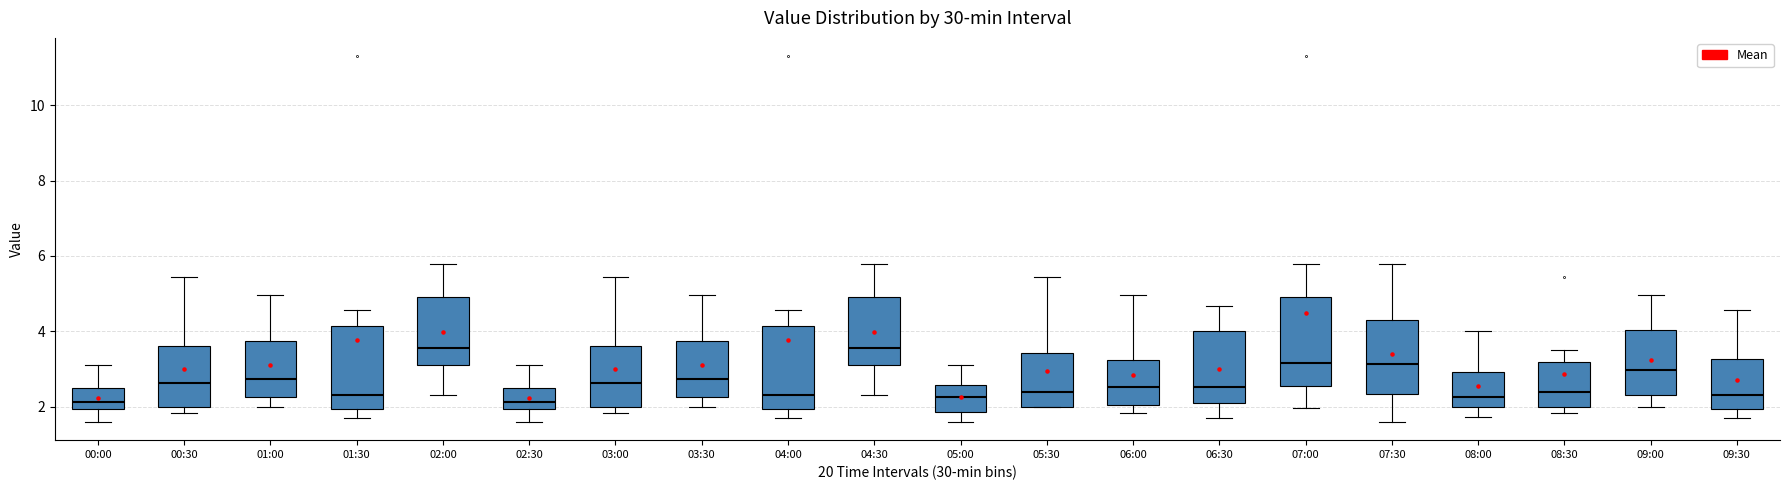

Reading left to right, read every box against the y-axis: the position of its median line, the range the box covers, and the ends of its whiskers. The values are not printed on the chart, so give them approximately, as read against the axis.

00:00: median 2.2, box 2.0 to 2.4, whiskers 1.6 to 3.2
00:30: median 2.6, box 2.0 to 3.6, whiskers 1.8 to 5.4
01:00: median 2.8, box 2.2 to 3.8, whiskers 2.0 to 5.0
01:30: median 2.4, box 2.0 to 4.2, whiskers 1.8 to 4.6
02:00: median 3.6, box 3.0 to 5.0, whiskers 2.4 to 5.8
02:30: median 2.2, box 2.0 to 2.4, whiskers 1.6 to 3.2
03:00: median 2.6, box 2.0 to 3.6, whiskers 1.8 to 5.4
03:30: median 2.8, box 2.2 to 3.8, whiskers 2.0 to 5.0
04:00: median 2.4, box 2.0 to 4.2, whiskers 1.8 to 4.6
04:30: median 3.6, box 3.0 to 5.0, whiskers 2.4 to 5.8
05:00: median 2.2, box 1.8 to 2.6, whiskers 1.6 to 3.2
05:30: median 2.4, box 2.0 to 3.4, whiskers 2.0 to 5.4
06:00: median 2.6, box 2.0 to 3.2, whiskers 1.8 to 5.0
06:30: median 2.6, box 2.2 to 4.0, whiskers 1.8 to 4.6
07:00: median 3.2, box 2.6 to 5.0, whiskers 2.0 to 5.8
07:30: median 3.2, box 2.4 to 4.4, whiskers 1.6 to 5.8
08:00: median 2.2, box 2.0 to 3.0, whiskers 1.8 to 4.0
08:30: median 2.4, box 2.0 to 3.2, whiskers 1.8 to 3.6
09:00: median 3.0, box 2.4 to 4.0, whiskers 2.0 to 5.0
09:30: median 2.4, box 2.0 to 3.2, whiskers 1.8 to 4.6